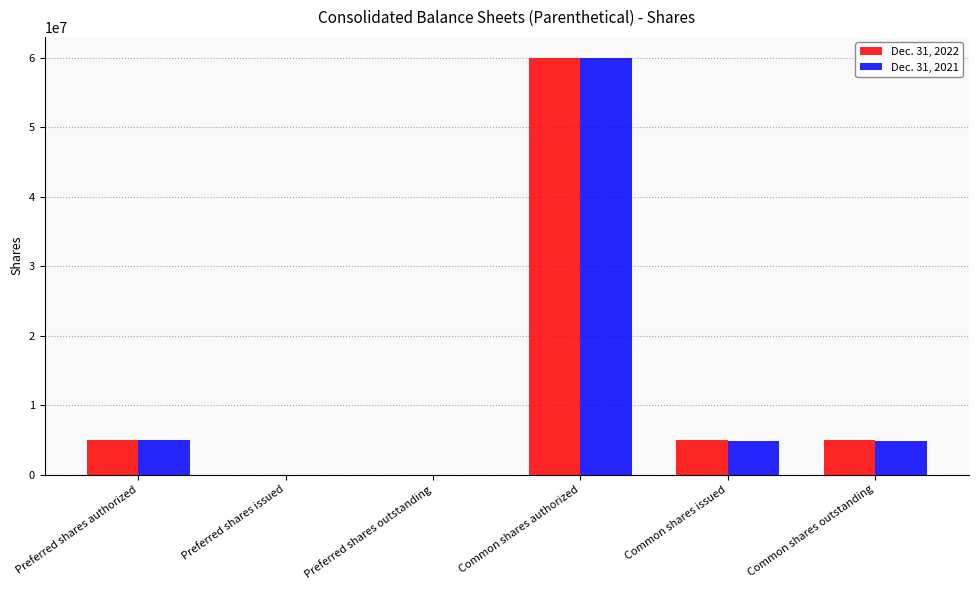

What is the maximum value shown in the chart?

60000000